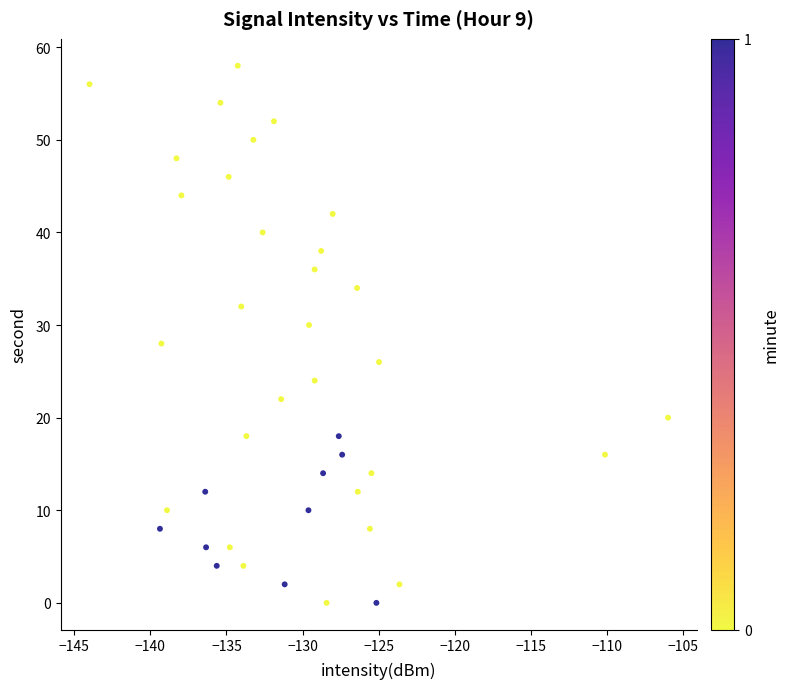

What is the range of Y values (max minus min)?

58